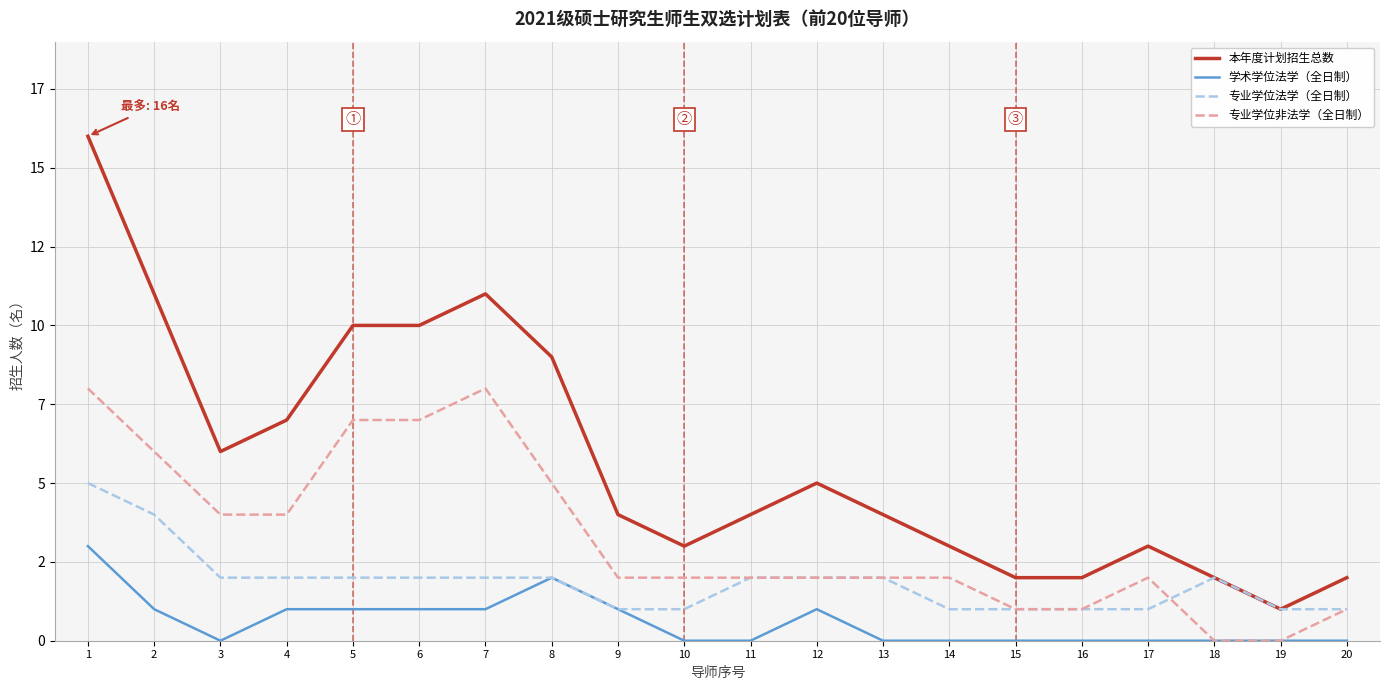

At how many categories does at least one series exceed 2?

15